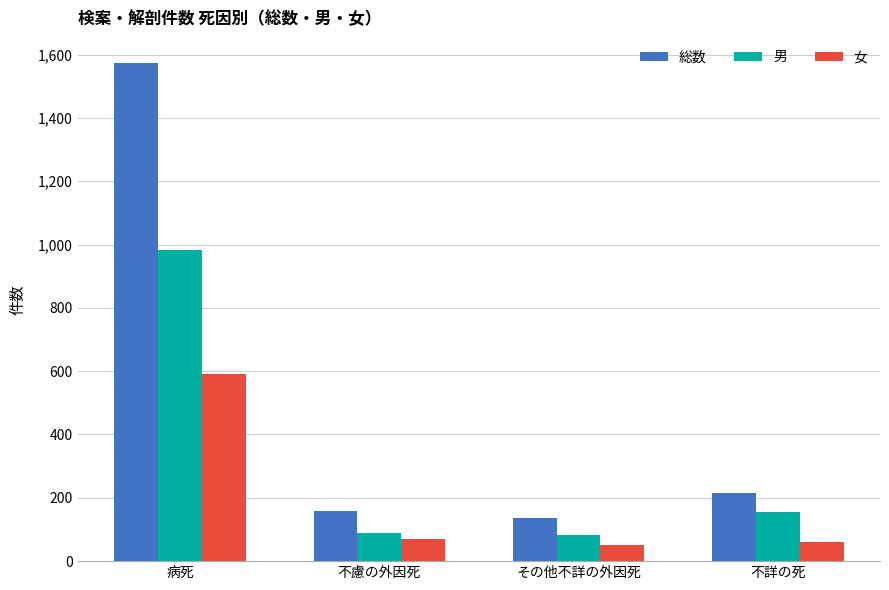

Is it true that 総数 equals 2102 at 病死?

False